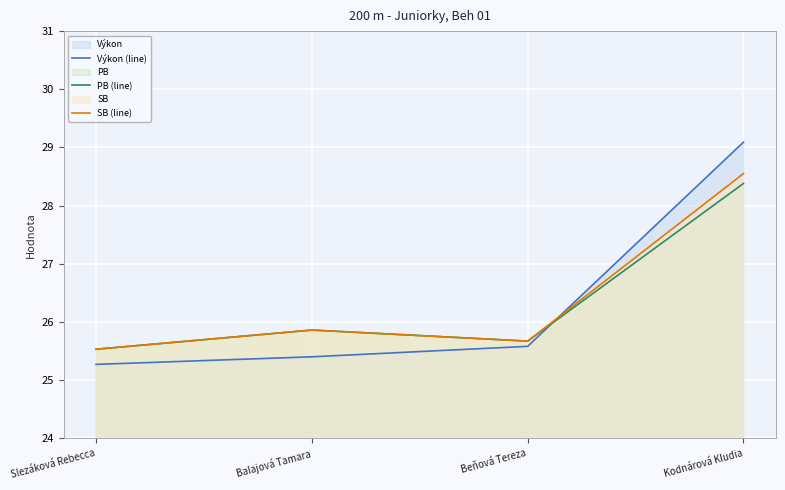

What is the highest value of the PB (line) series?

28.4